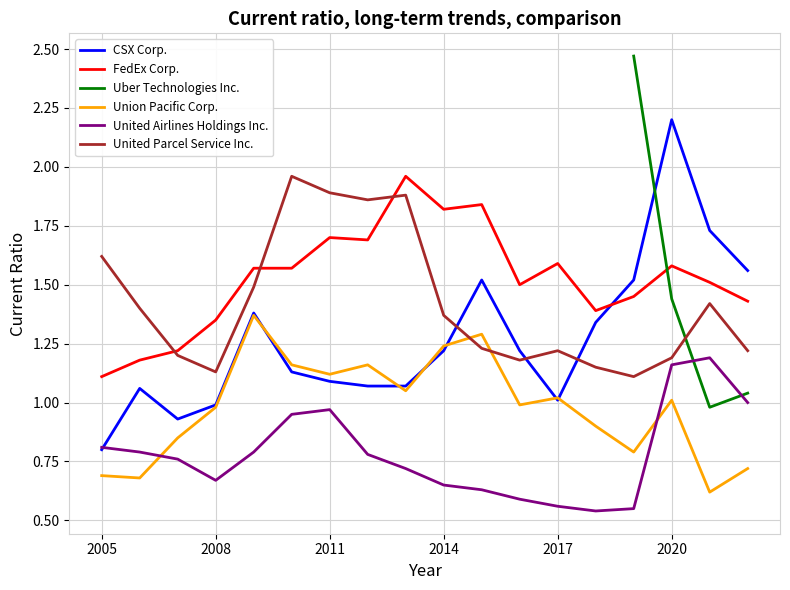

Is it true that Union Pacific Corp. equals 0.7 at 2005?

True